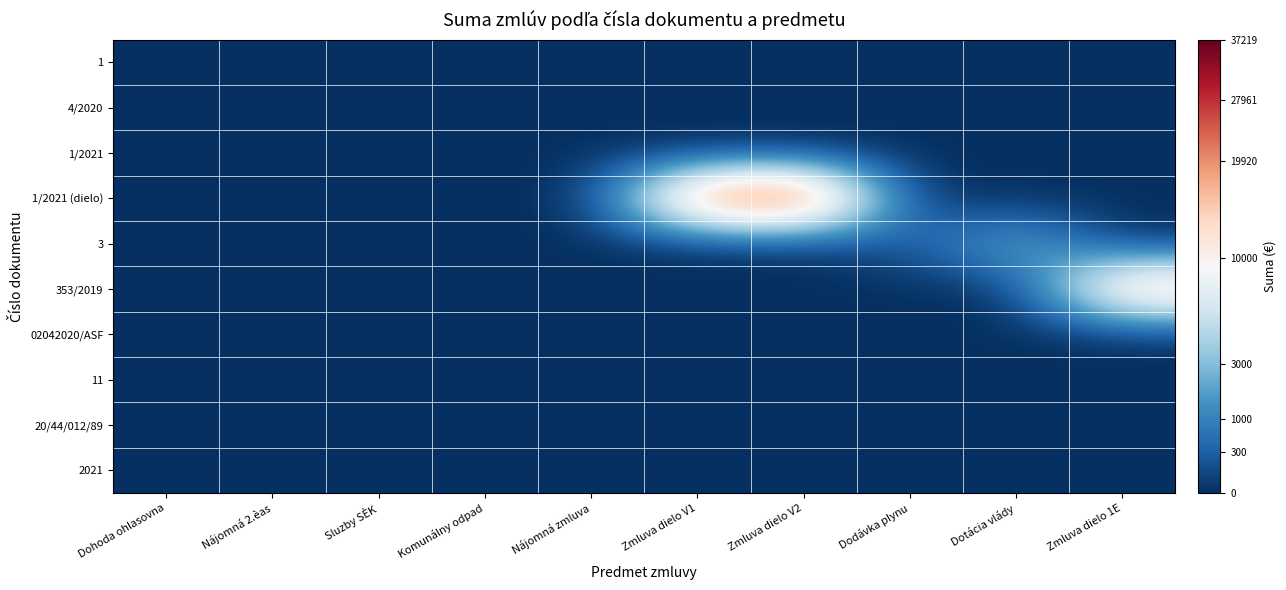

At which category is the sum across all series the highest?

Zmluva dielo V2